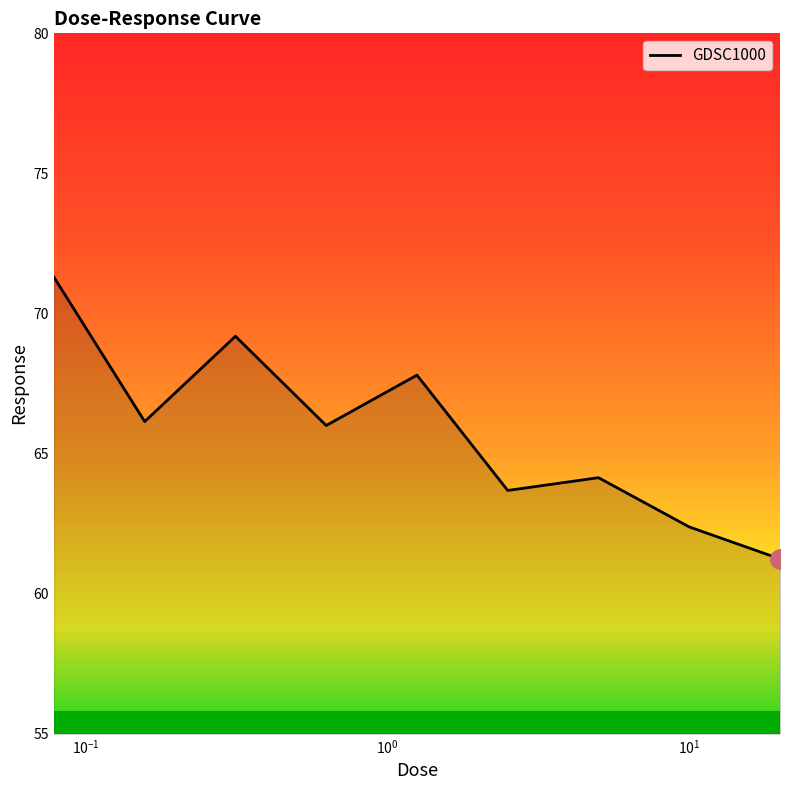

What is the difference between the maximum and minimum values?

10.1